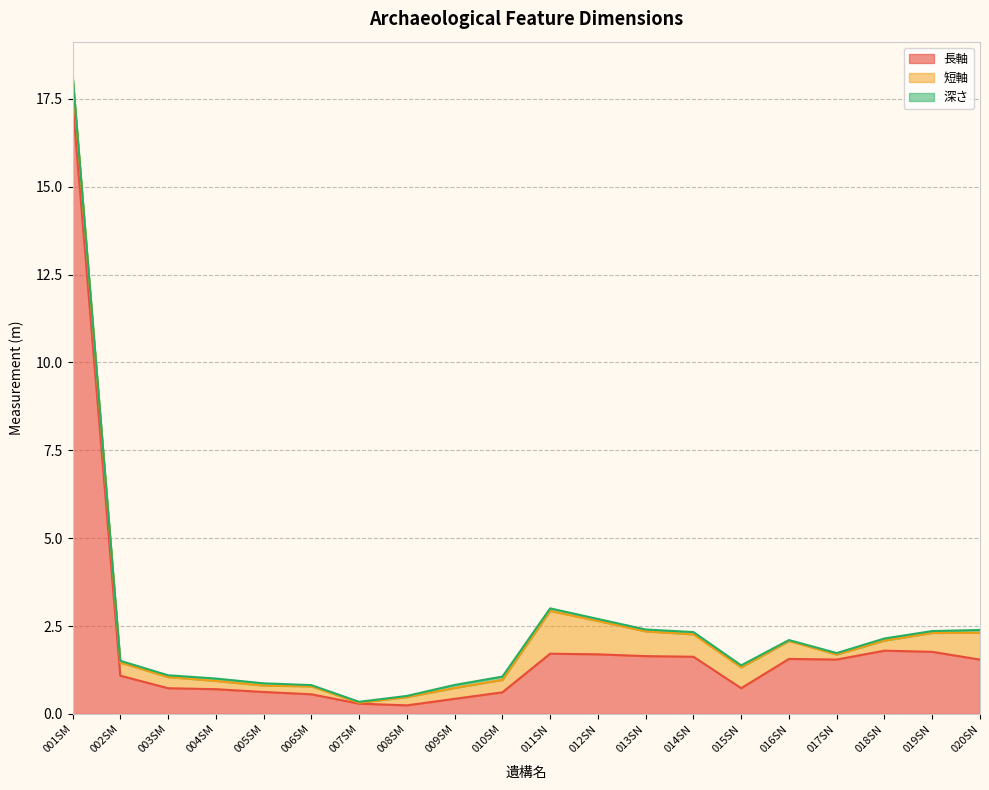

List the series in order of their overall mean, highest first.

長軸, 短軸, 深さ